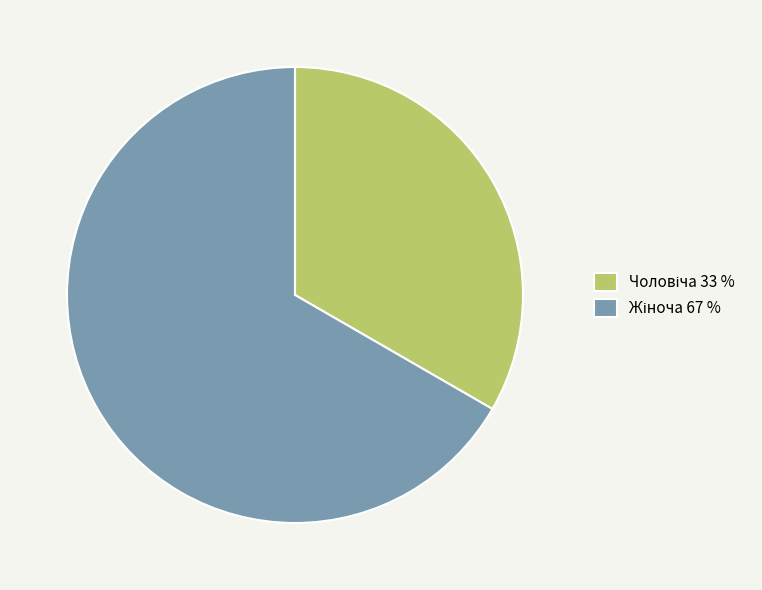

Does any single category account for the majority?

Yes